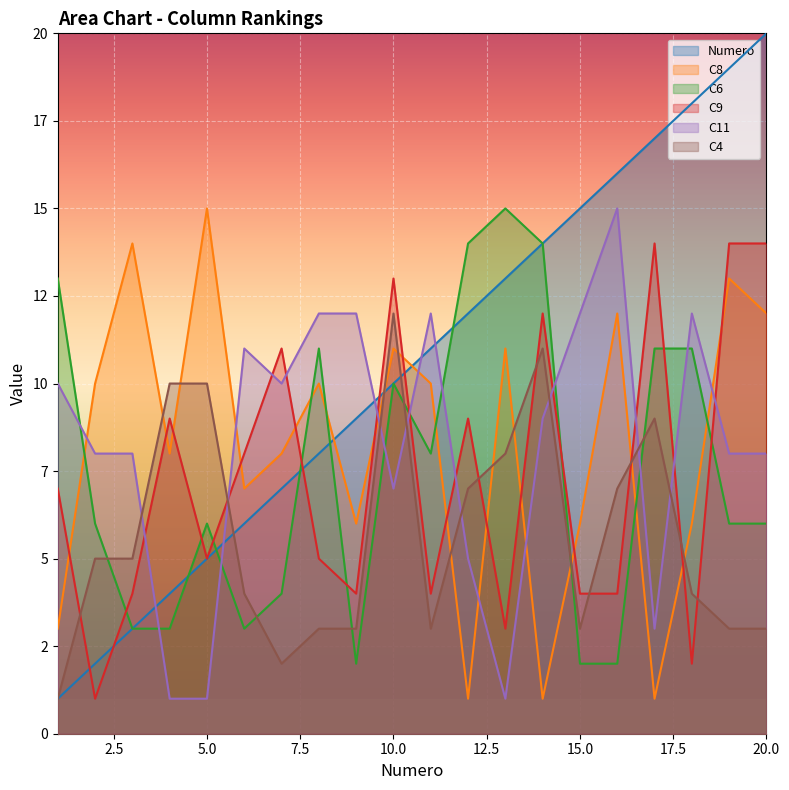

Which series has the largest range (max minus min)?

Numero